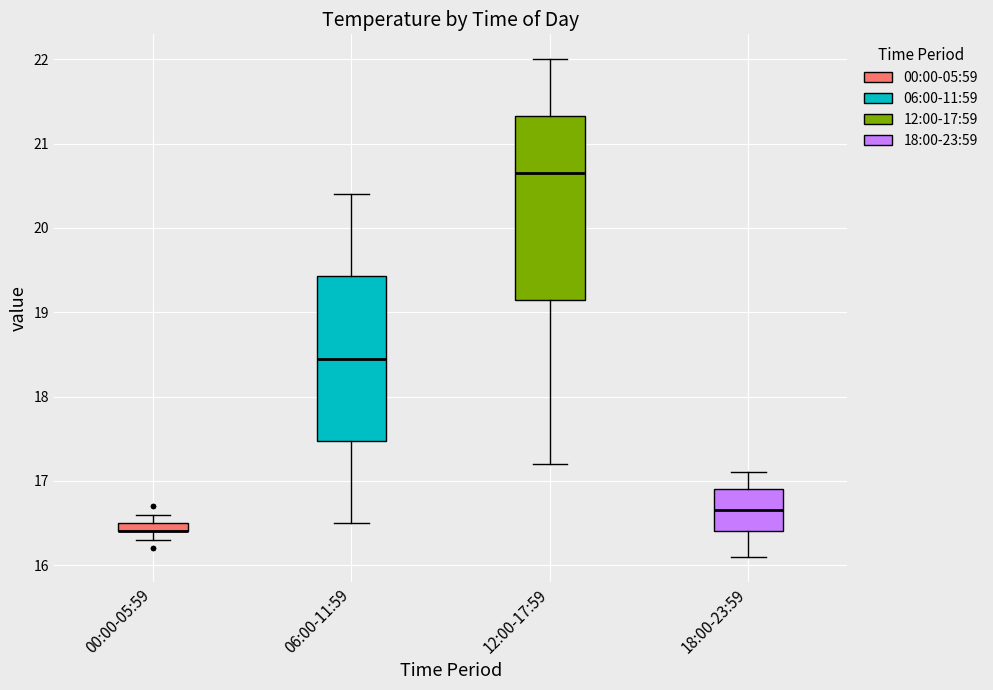

Where is the upper edge of the box for 12:00-17:59 on the y-axis? The values are not printed on the chart, so give them approximately, as read against the axis.

21.3